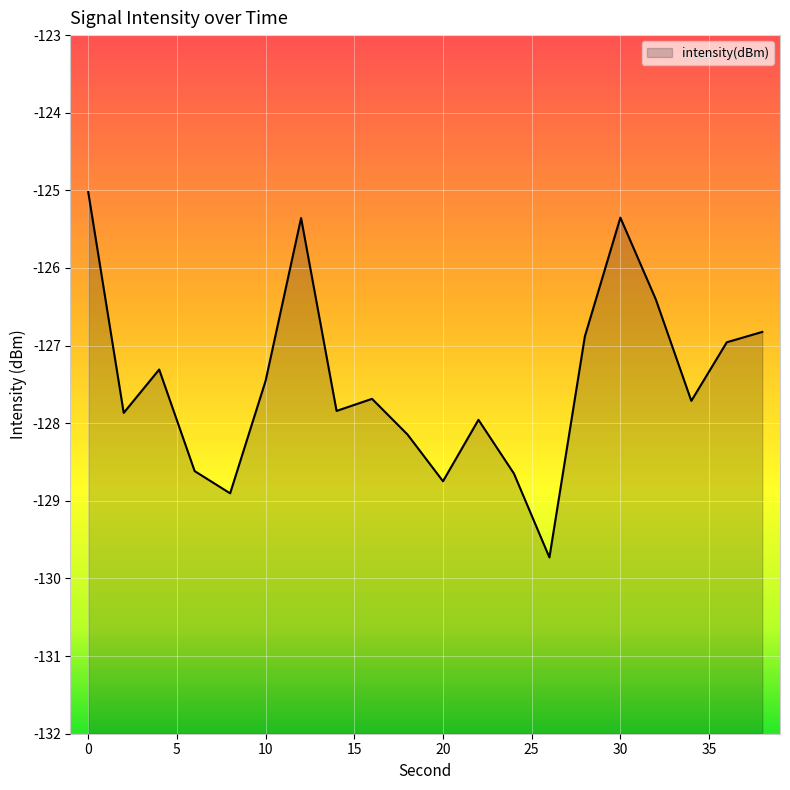

What value does the data have at 38?

-126.8